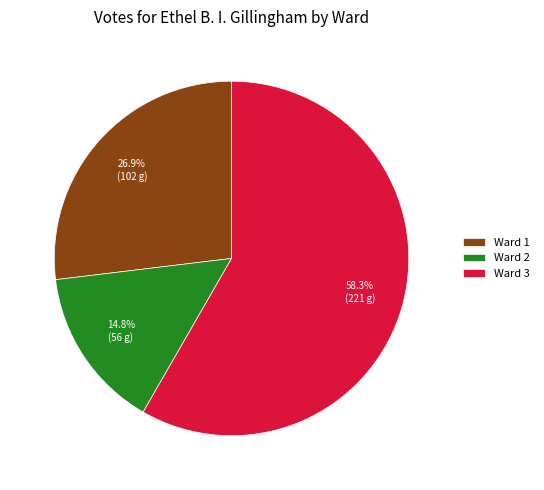

What is the total percentage of Ward 3 and Ward 1?

85.2%